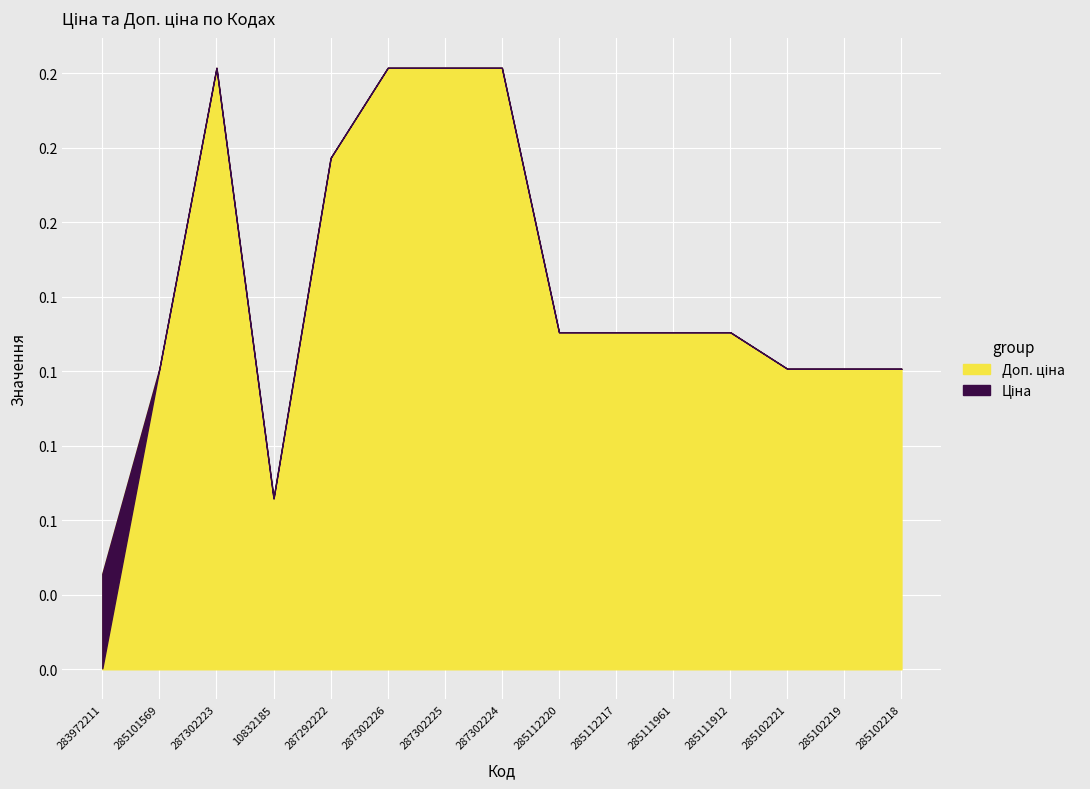

List the series in order of their overall mean, lowest first.

Ціна, Доп. ціна